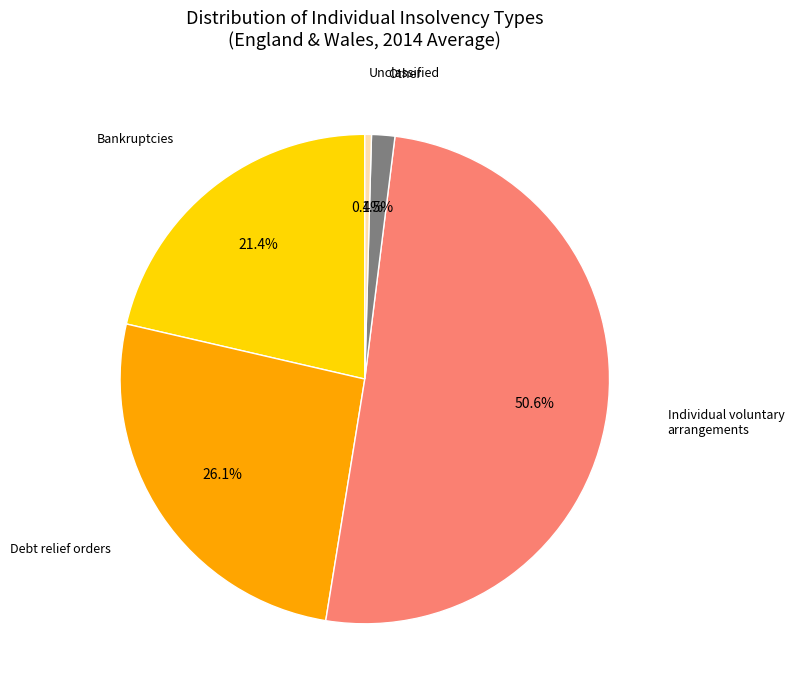

Is there a majority slice in this chart?

Yes